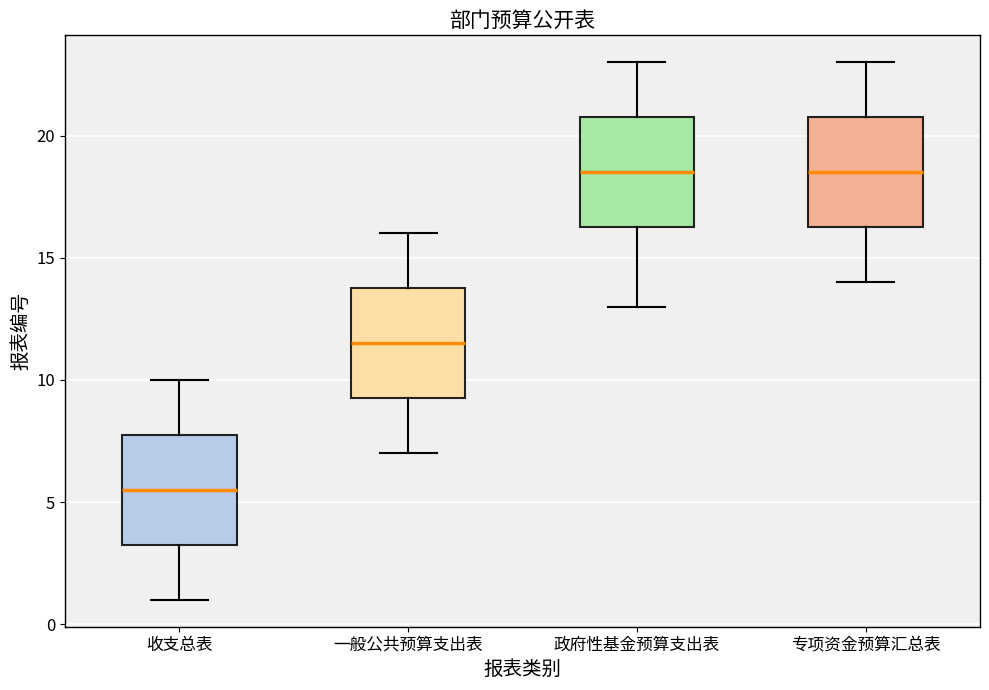

Reading left to right, transcribe this box plot: for each box, give where its median line is, the range the box spans, and where its two whiskers end, as read against the y-axis. The values are not printed on the chart, so give them approximately, as read against the axis.

收支总表: median 5.5, box 3.5 to 8.0, whiskers 1.0 to 10.0
一般公共预算支出表: median 11.5, box 9.5 to 14.0, whiskers 7.0 to 16.0
政府性基金预算支出表: median 18.5, box 16.5 to 21.0, whiskers 13.0 to 23.0
专项资金预算汇总表: median 18.5, box 16.5 to 21.0, whiskers 14.0 to 23.0